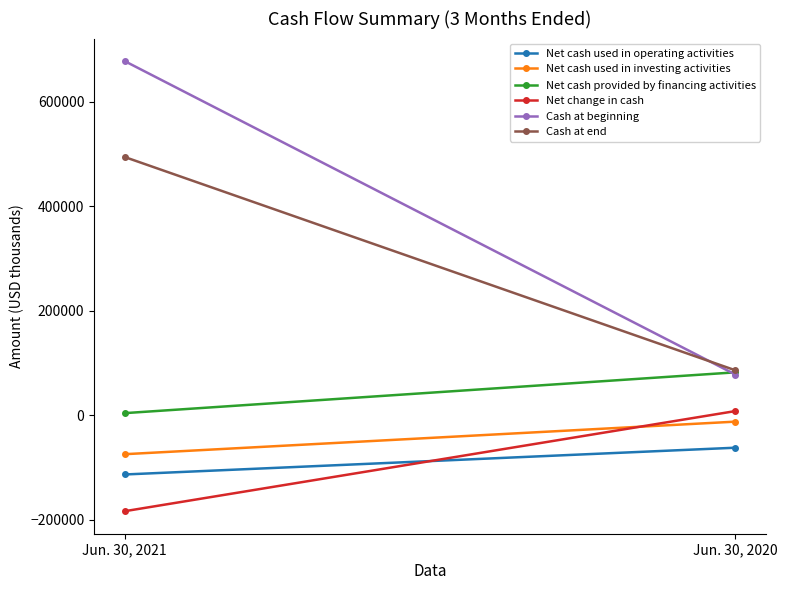

The value of Net cash provided by financing activities at Jun. 30, 2020 is 82190. True or false?

True